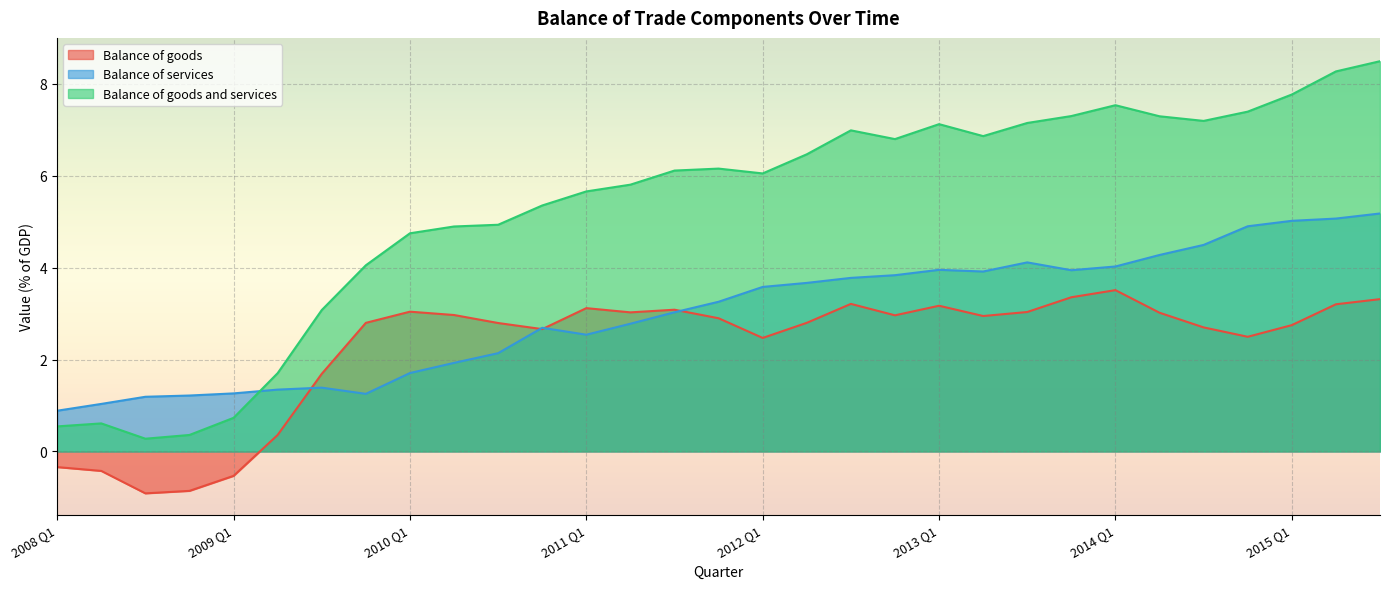

What are all the series names shown in the legend?

Balance of goods, Balance of services, Balance of goods and services